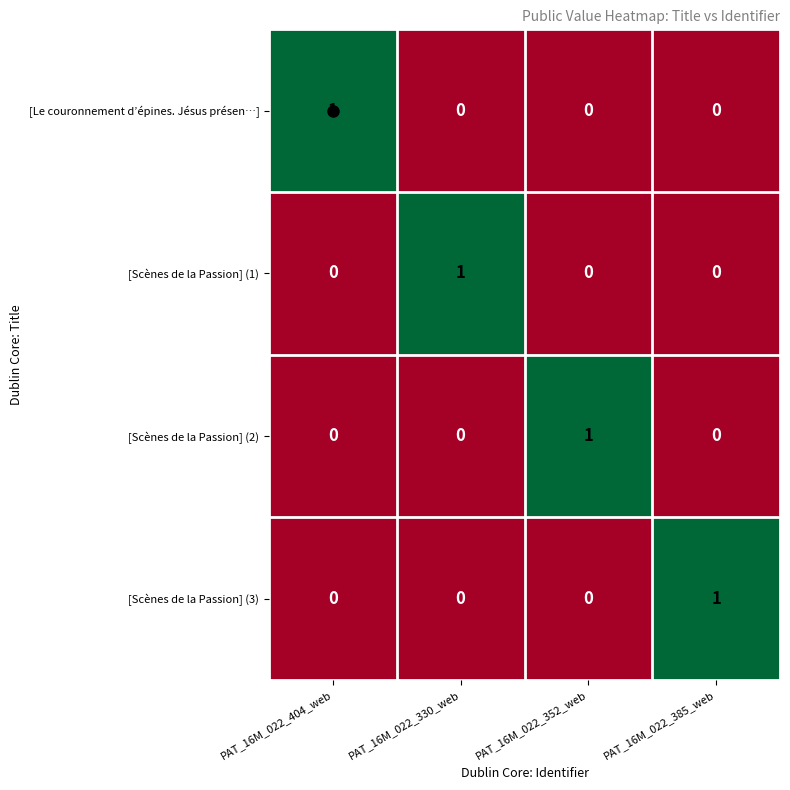

At which label does [Le couronnement d’épines. Jésus présen…] reach its peak?

PAT_16M_022_404_web